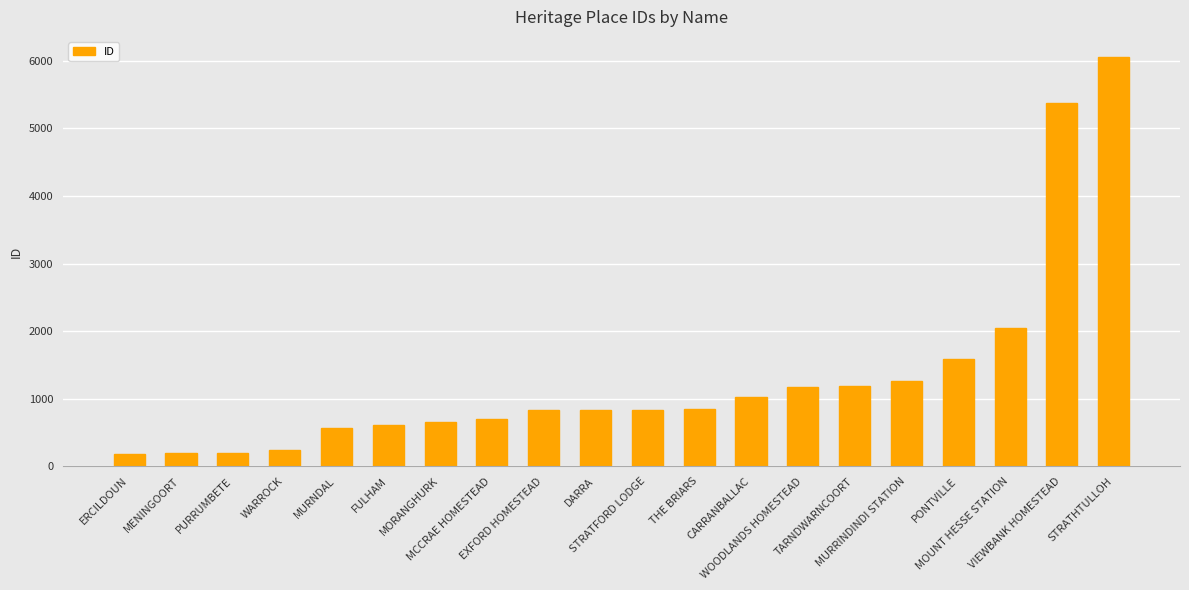

What is the value of the 19th bar from the left?

5374